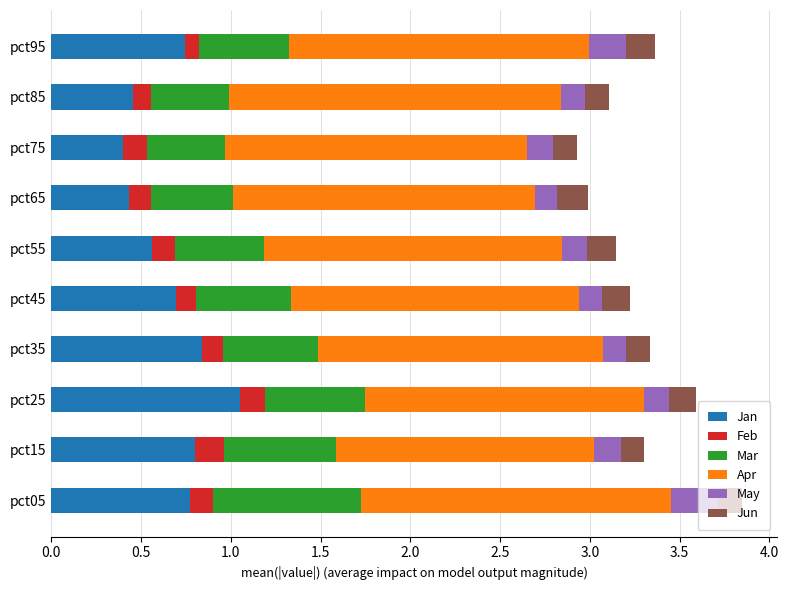

Is it true that Jan equals 0.1 at pct85?

False